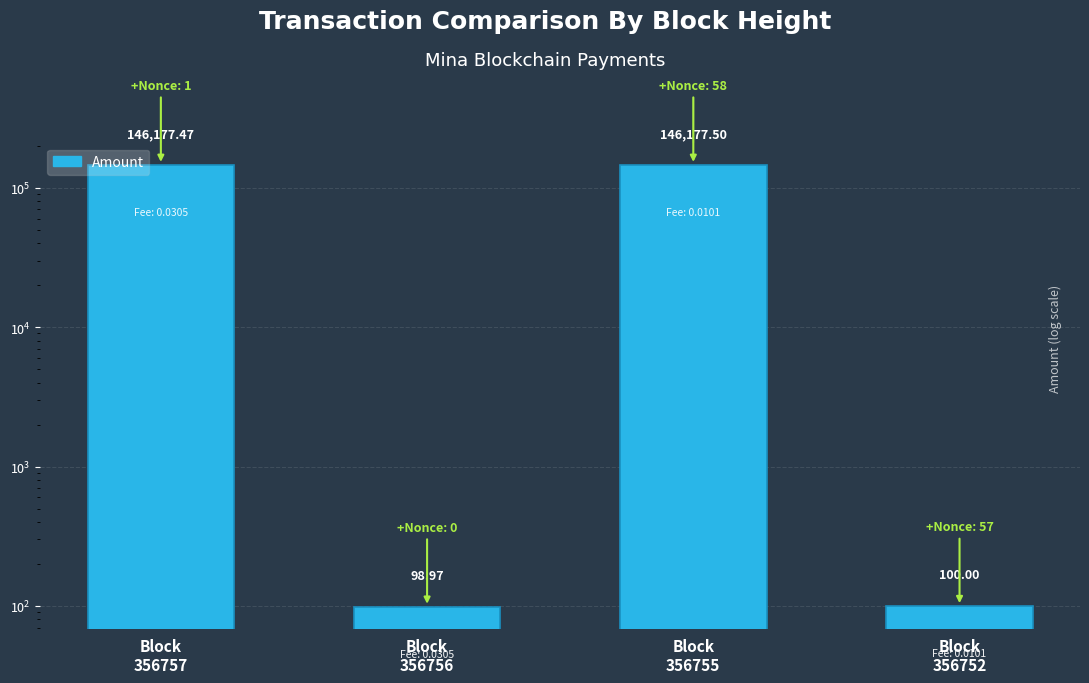

What is the difference between the maximum and second lowest values?

146077.5